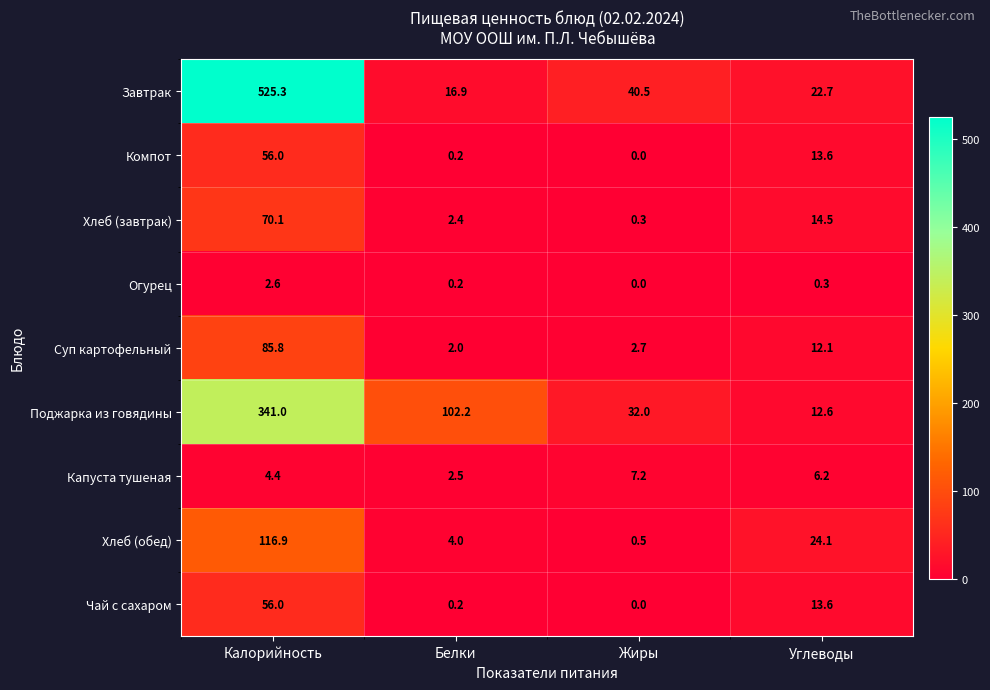

What is the sum of all Суп картофельный values?

102.6